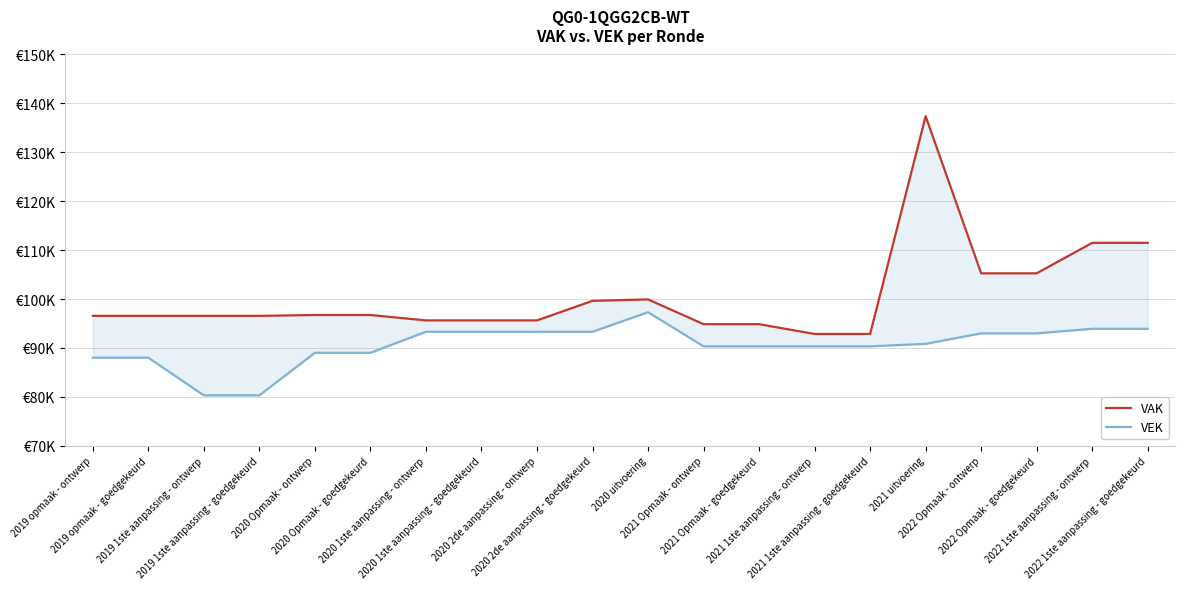

True or false: VEK and VAK intersect in this chart.

False